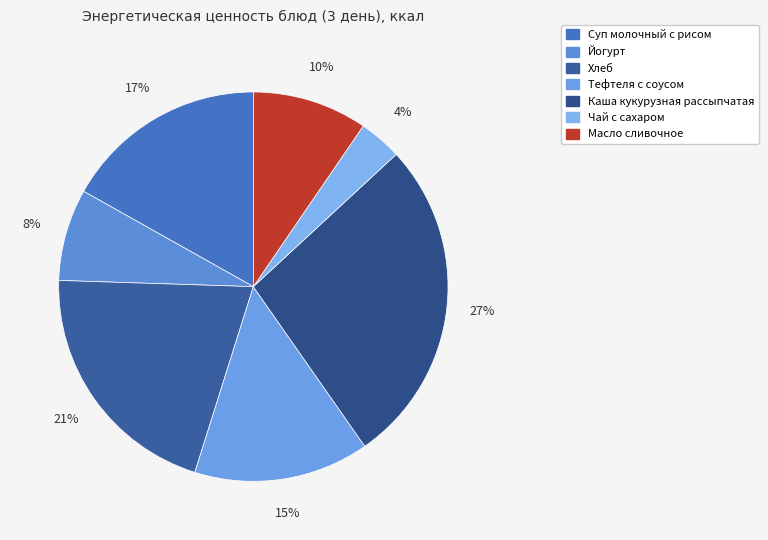

Which has a higher value, Йогурт or Суп молочный с рисом?

Суп молочный с рисом